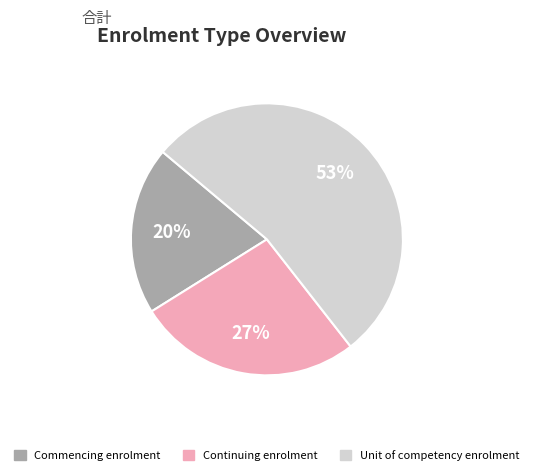

To the nearest percent, what is the difference between the largest and smallest slice percentages?

33%